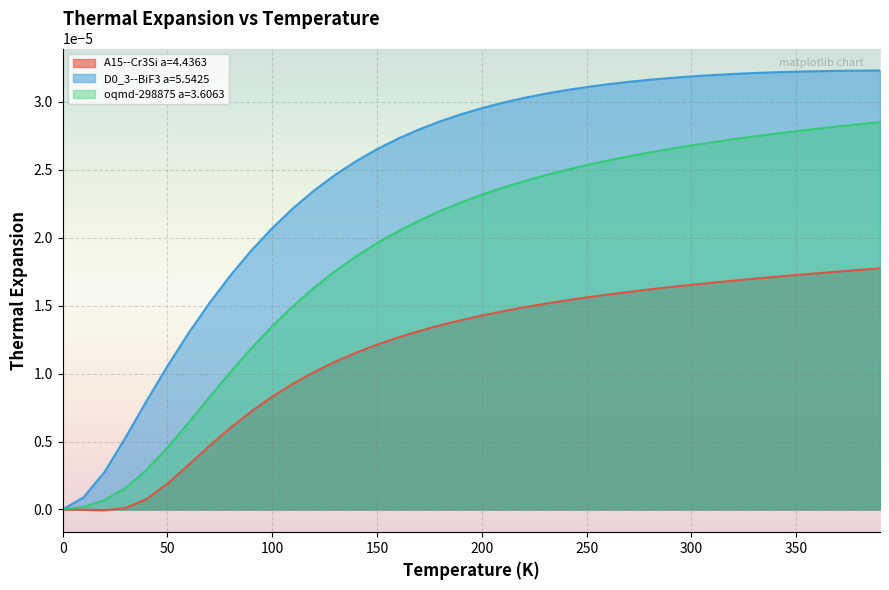

Where is the first local minimum for A15--Cr3Si a=4.4363?

20.0